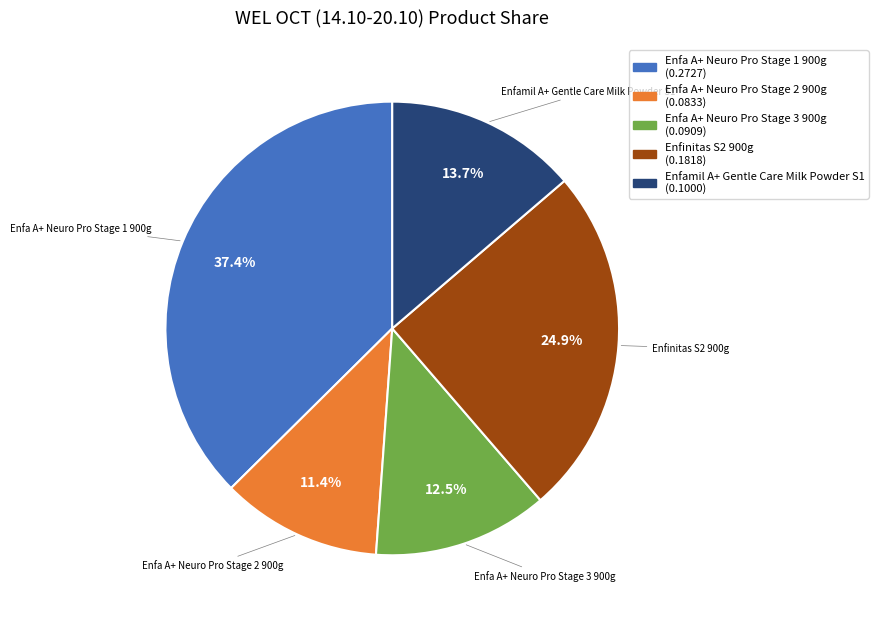

Is the sum of Enfamil A+ Gentle Care Milk Powder S1 and Enfa A+ Neuro Pro Stage 2 900g greater than half?

No